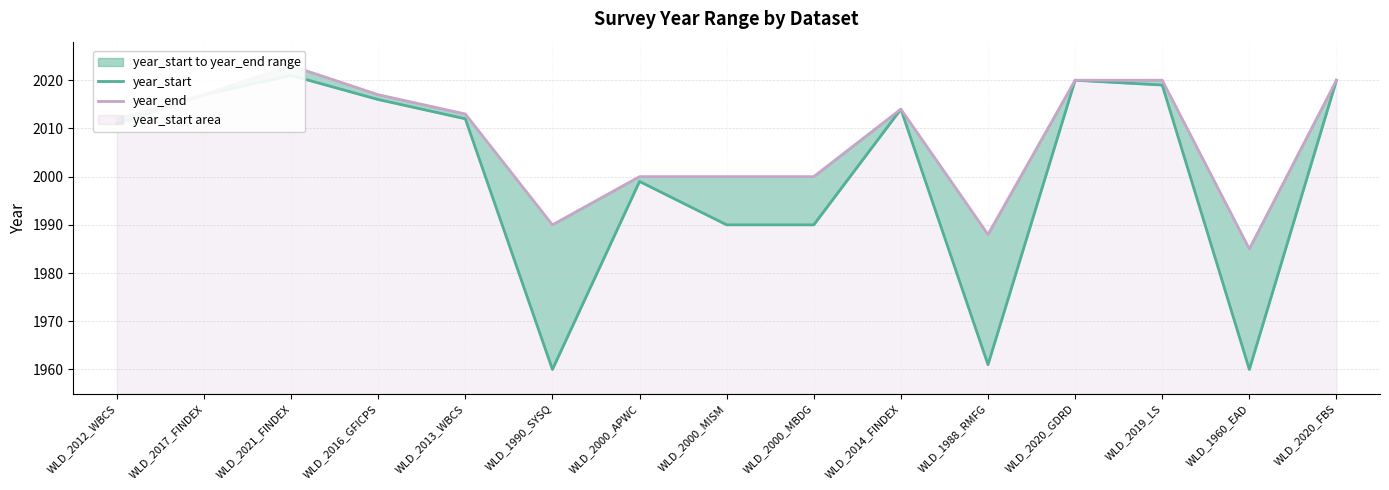

Which label corresponds to the smallest value in the chart?

WLD_1990_SYSQ